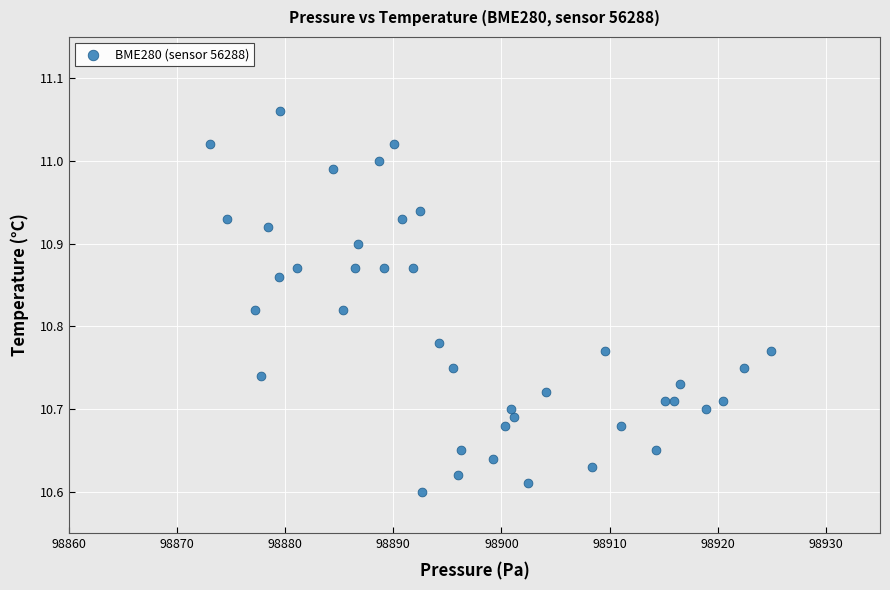

What is the range of Y values (max minus min)?

0.5